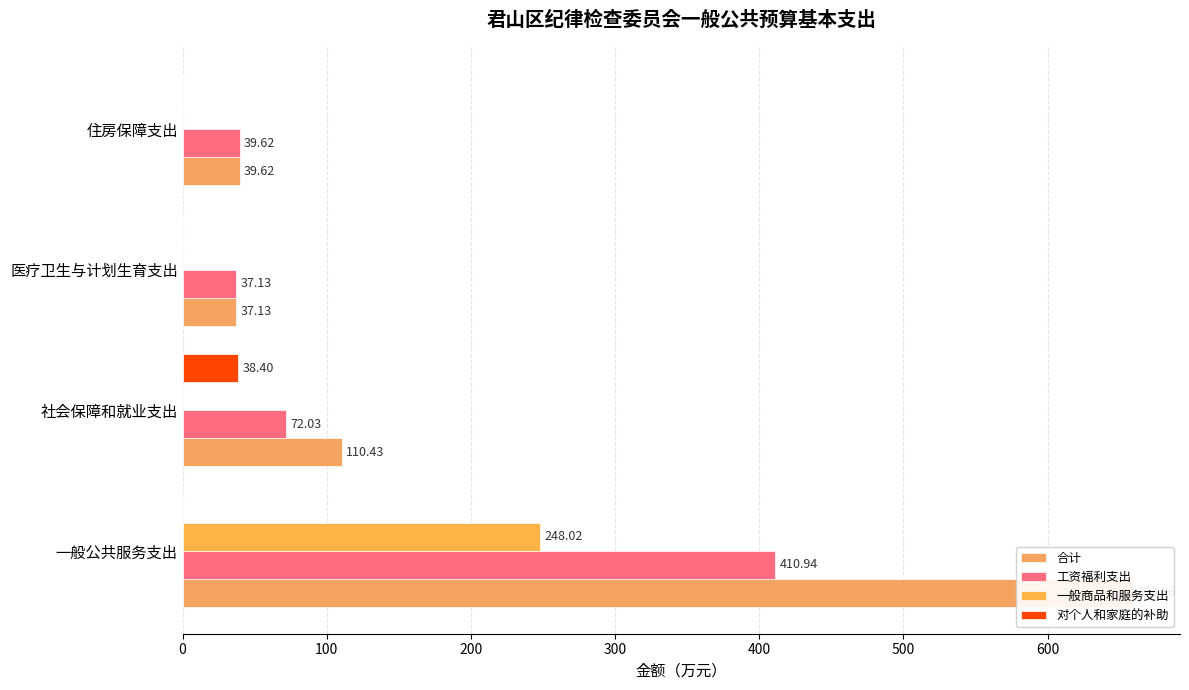

What is the value of the 对个人和家庭的补助 bar at the 2nd from the left?

38.4